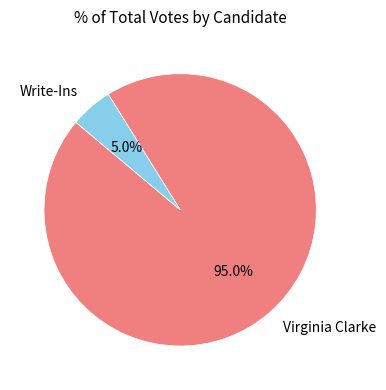

Is the sum of Virginia Clarke and Write-Ins greater than half?

Yes